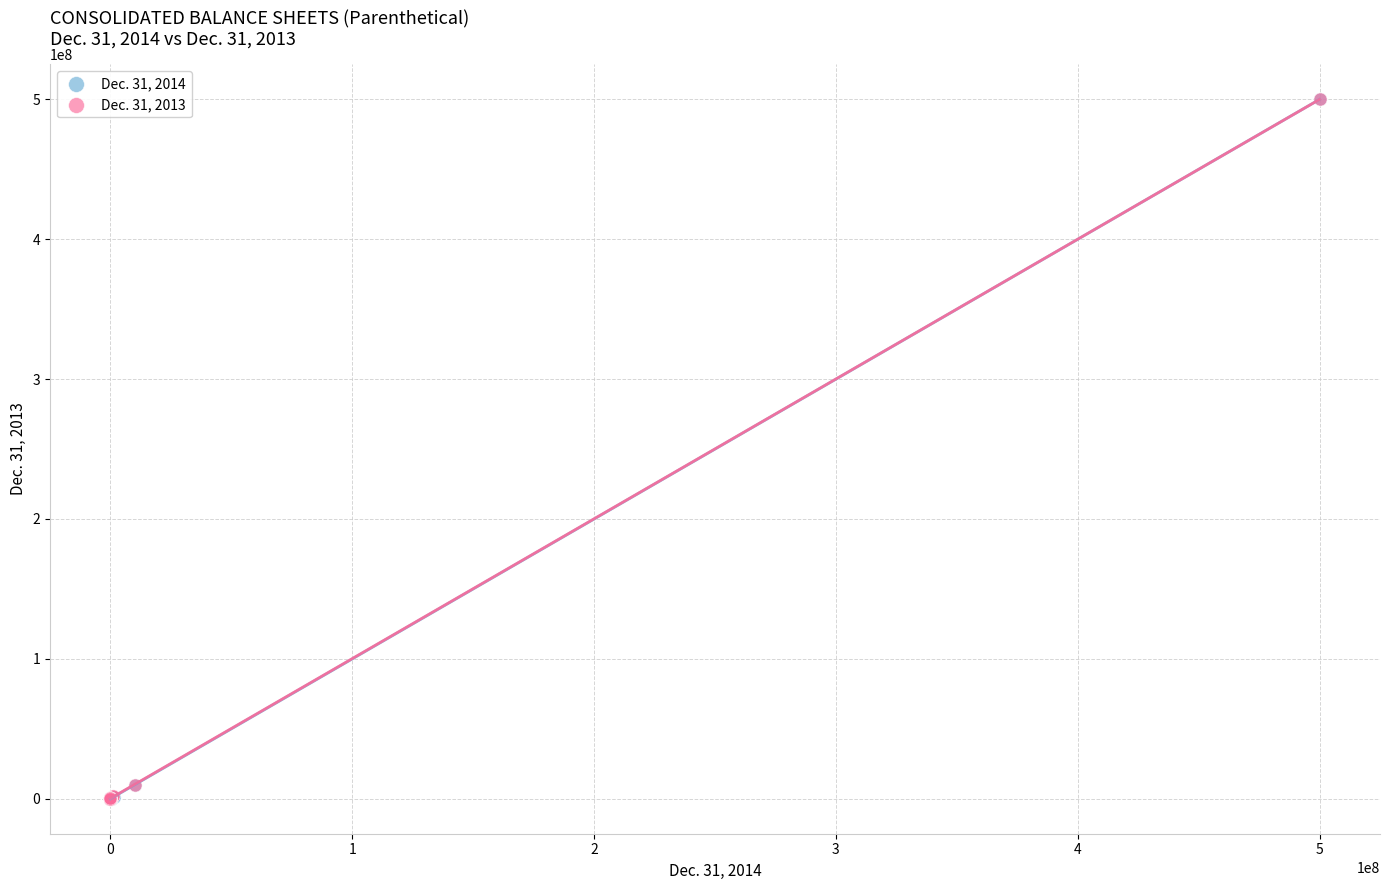

What are all the series names shown in the legend?

Dec. 31, 2014, Dec. 31, 2013